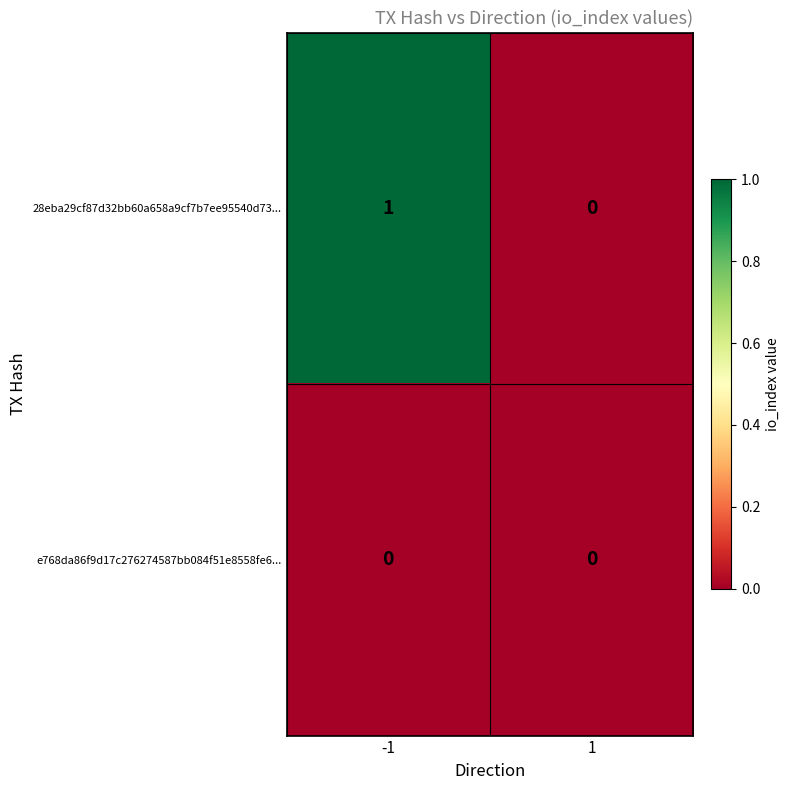

True or false: e768da86f9d17c276274587bb084f51e8558fe6... has a value of 0 at -1.

True